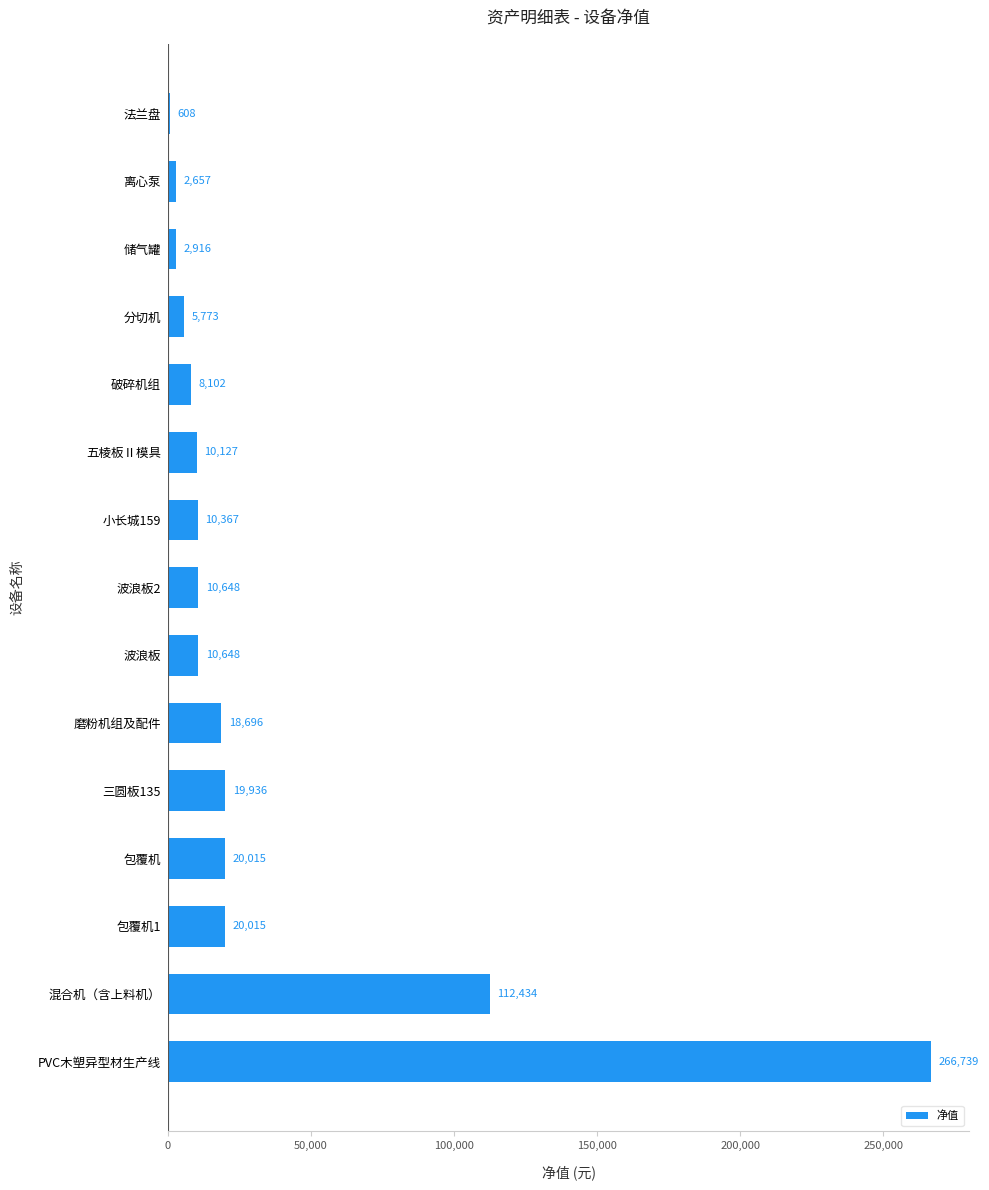

Read the value at 磨粉机组及配件.

18696.4